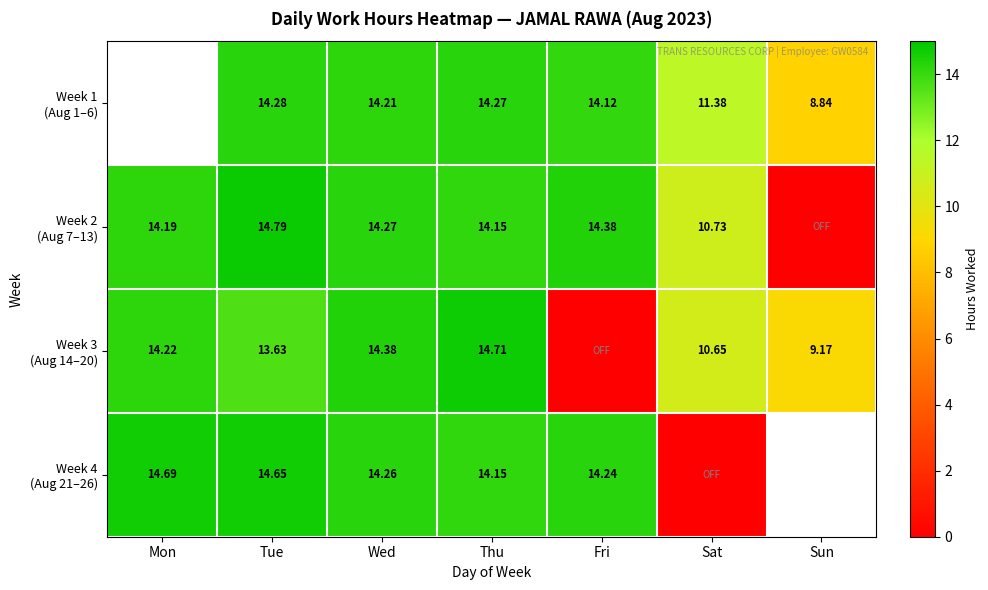

Which series changed the most between Sat and Sun?

Week 2 (Aug 7–13)